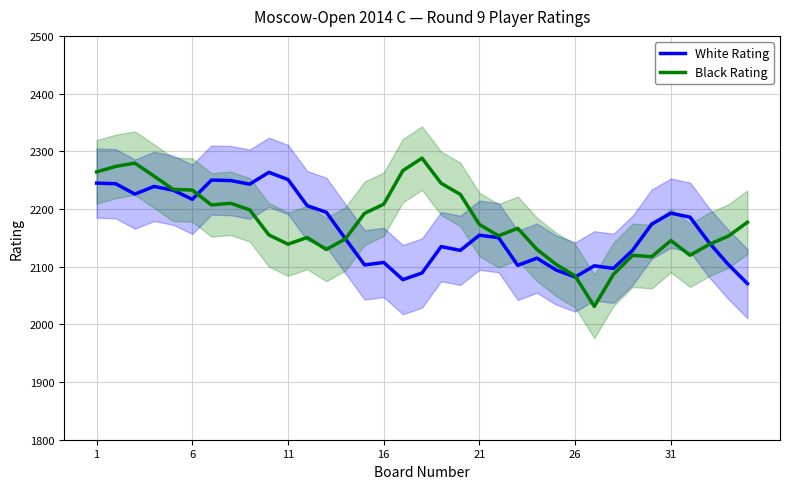

Rank the series by their average value, from lowest to highest.

White Rating, Black Rating